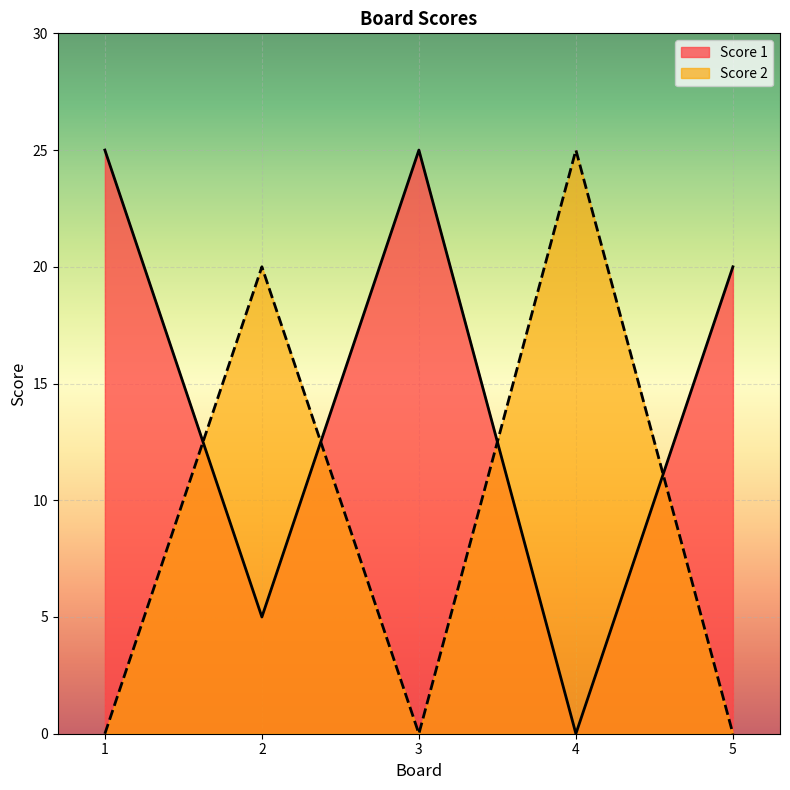

How many categories are shown in the chart?

5